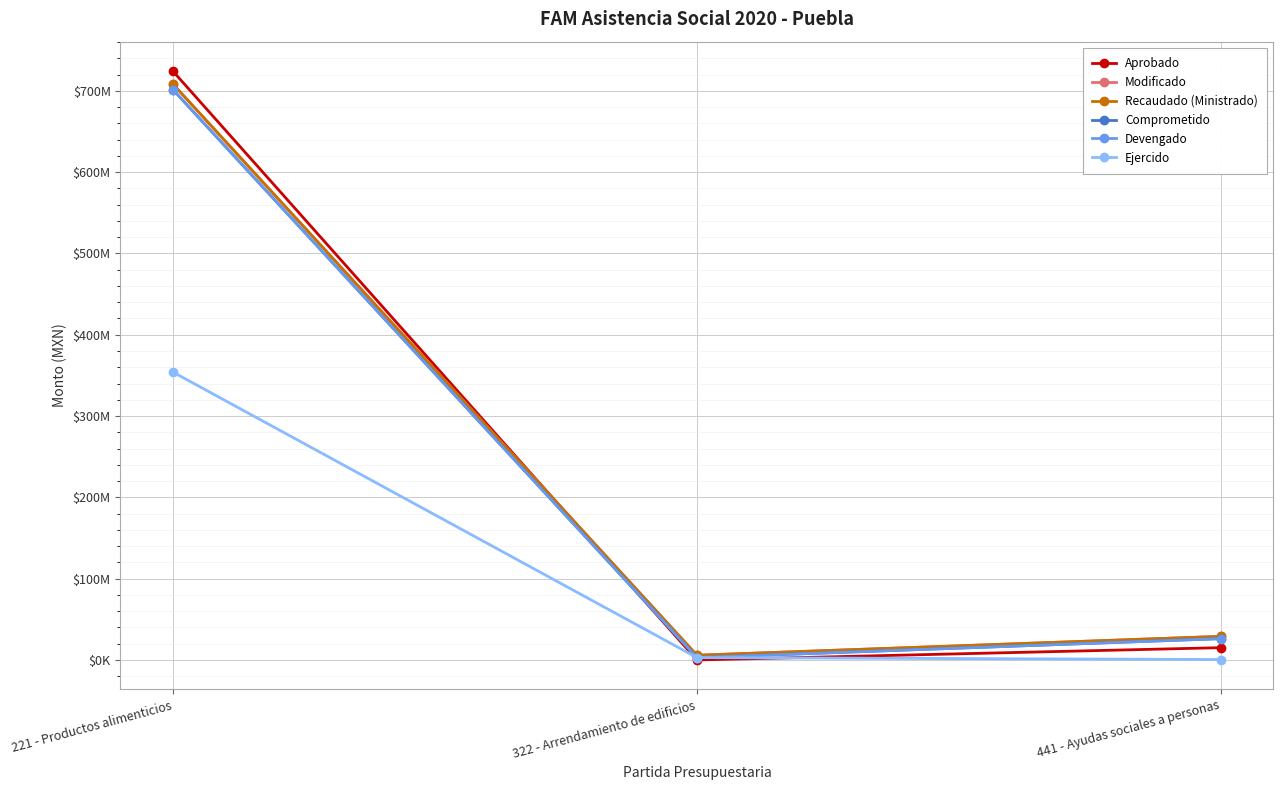

Does the chart have visible grid lines?

Yes